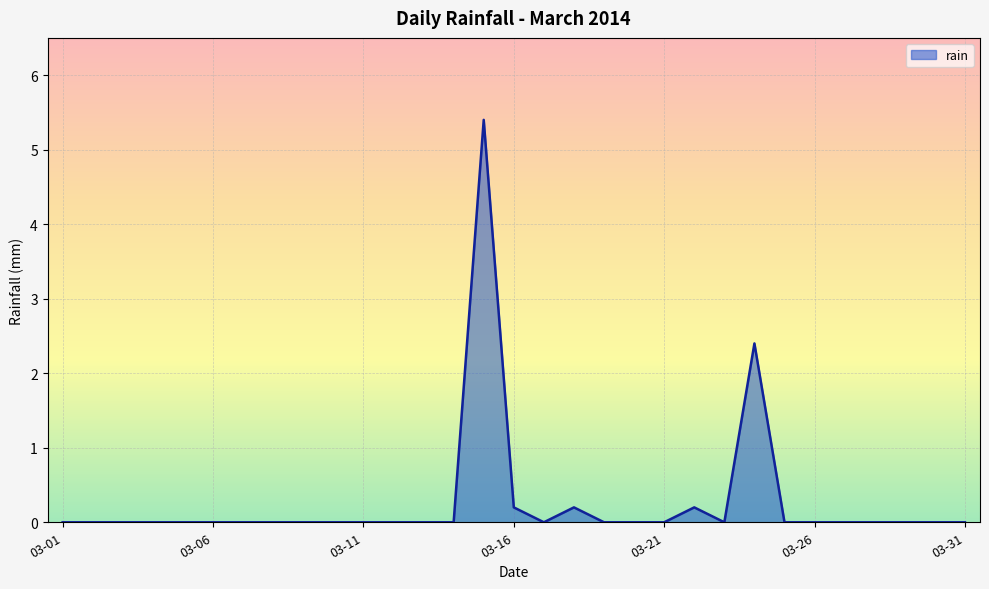

What is the greatest value displayed?

5.4